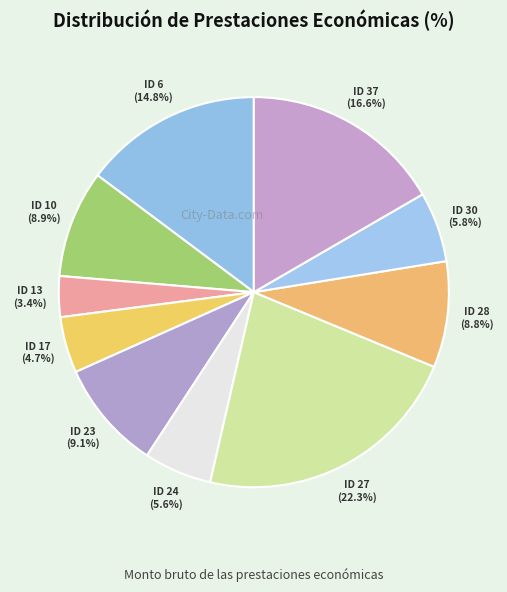

How many slices are in this pie chart?

10